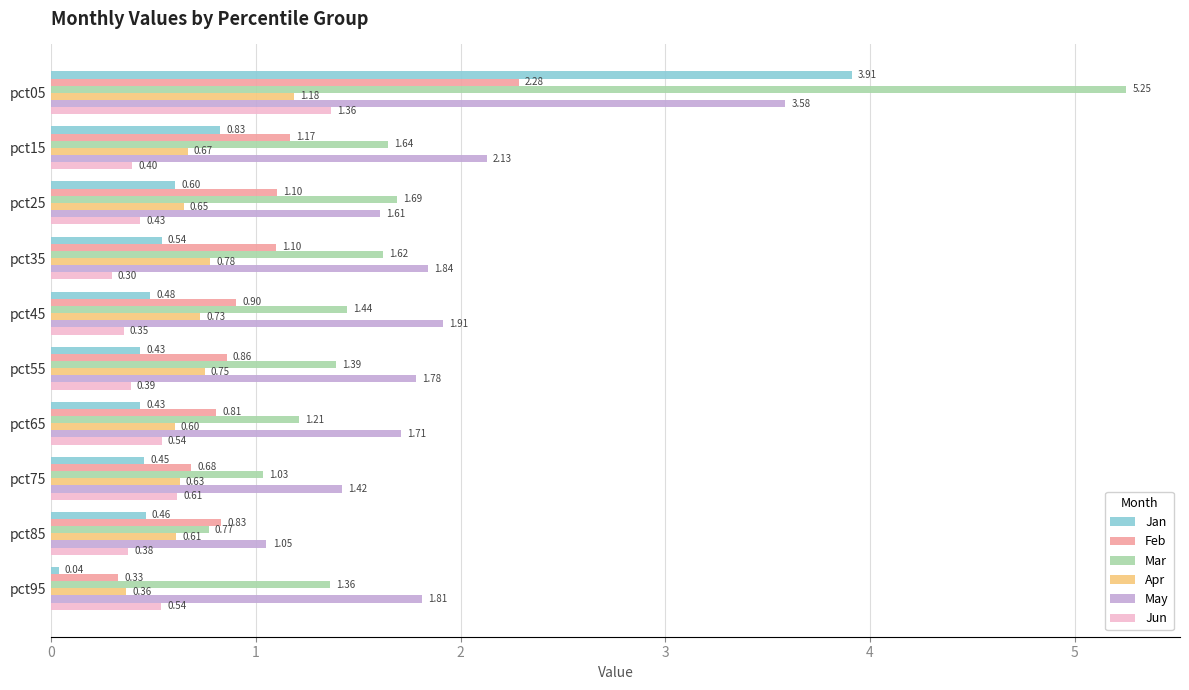

What is the sum of all May values?

18.8